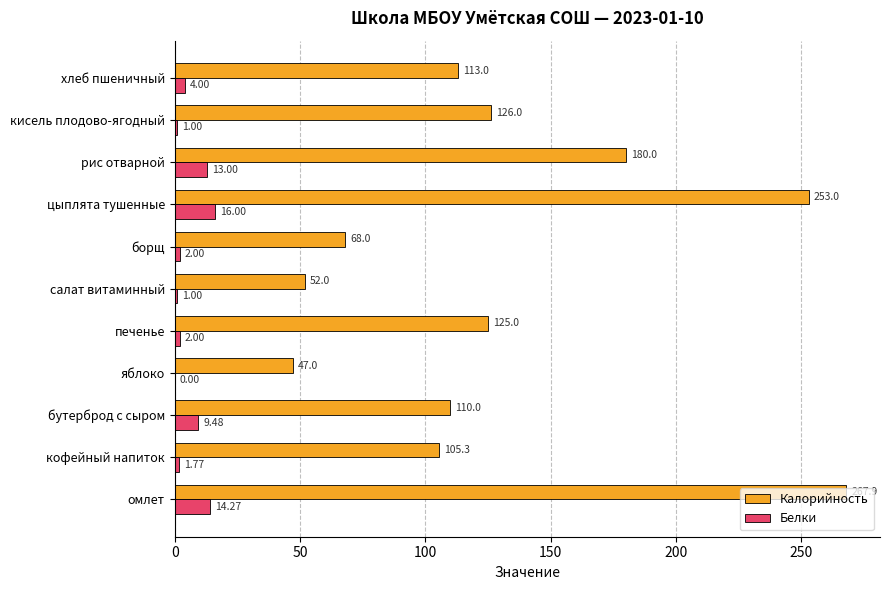

Where is Калорийность nearest to the value 157?

рис отварной